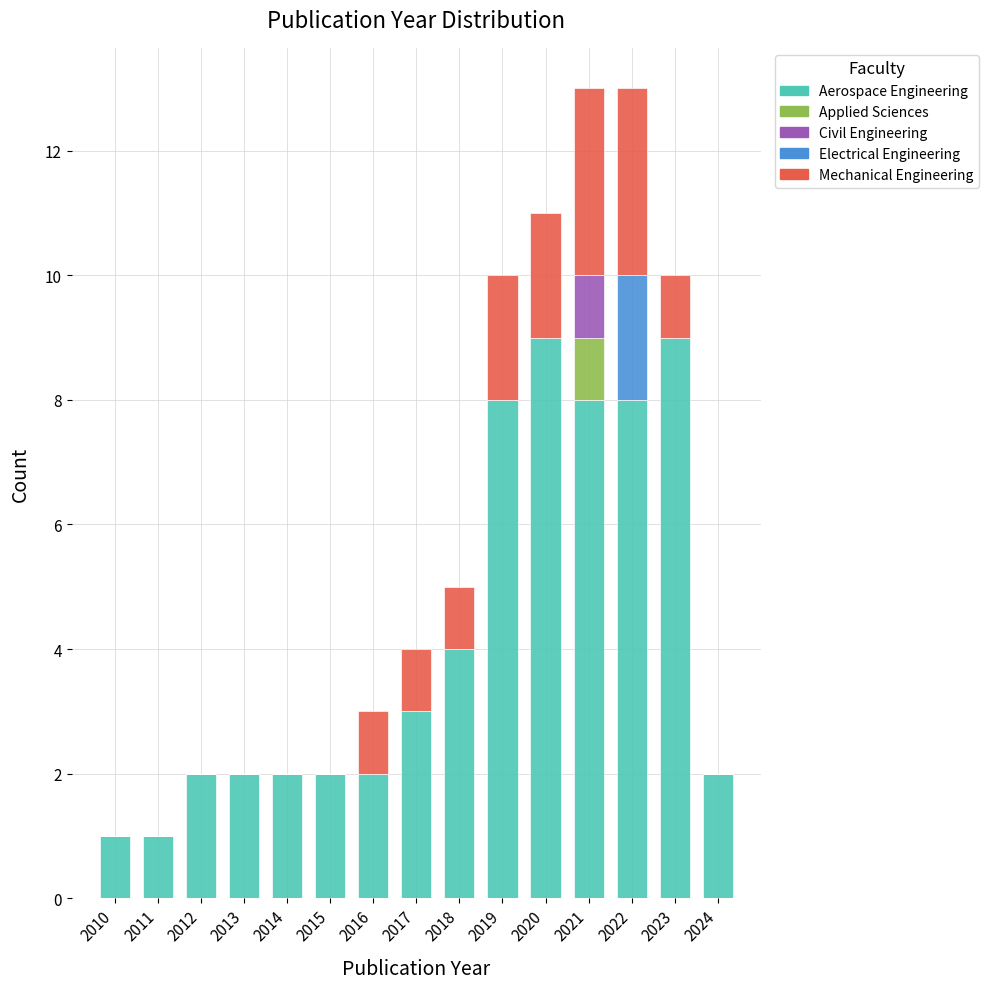

Is it true that Aerospace Engineering equals 1 at 2018?

False